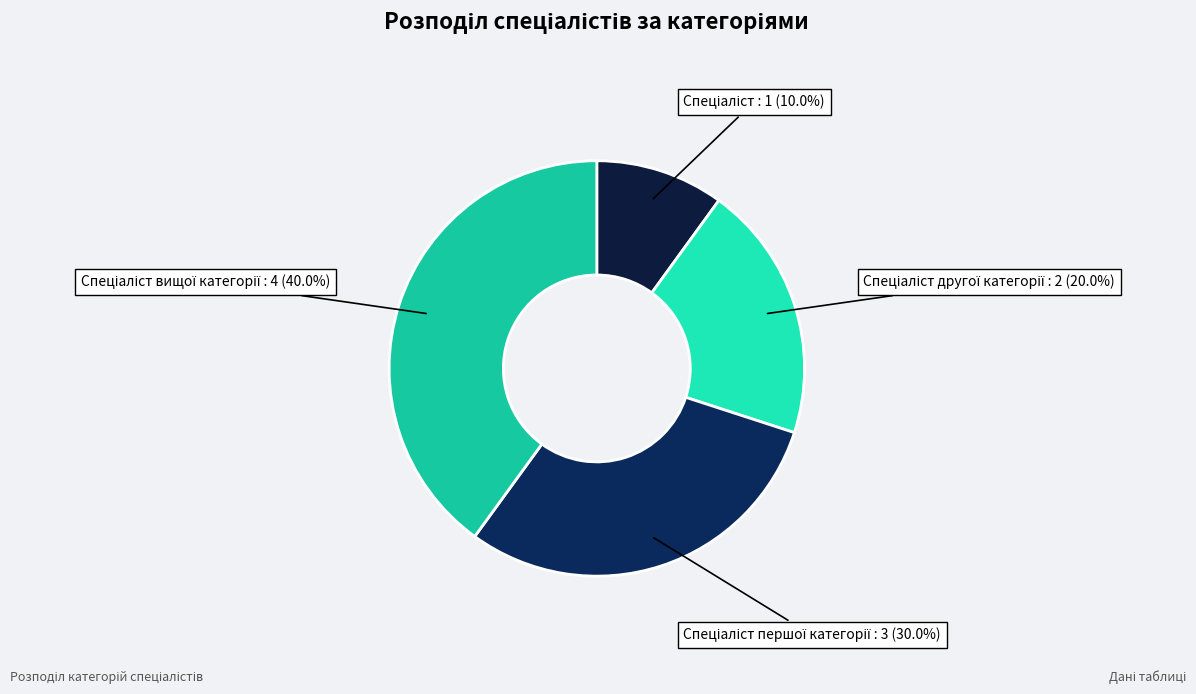

Count the number of slices in the pie.

4